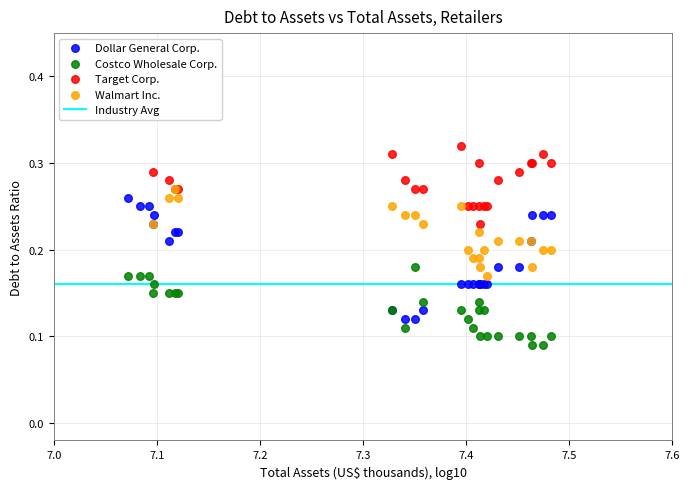

Which series has the largest Y range (max minus min)?

Dollar General Corp.